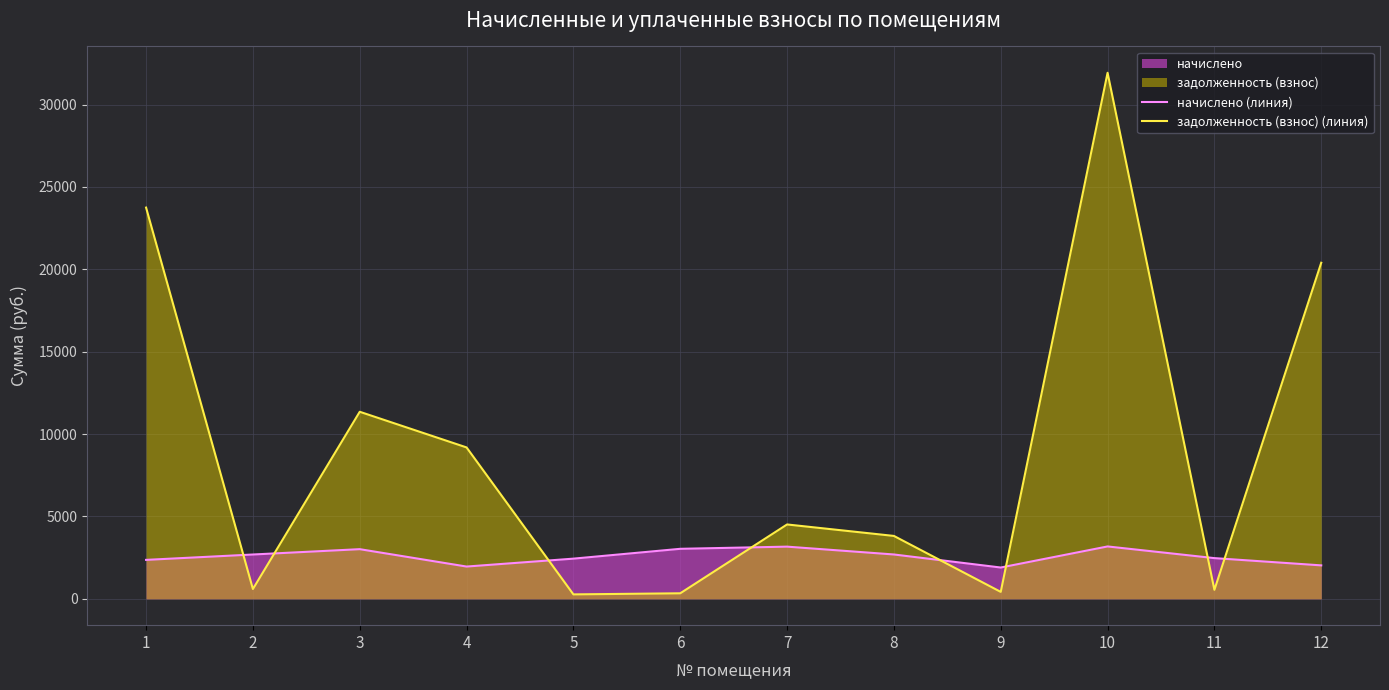

At which category does the chart reach its minimum across all series?

5